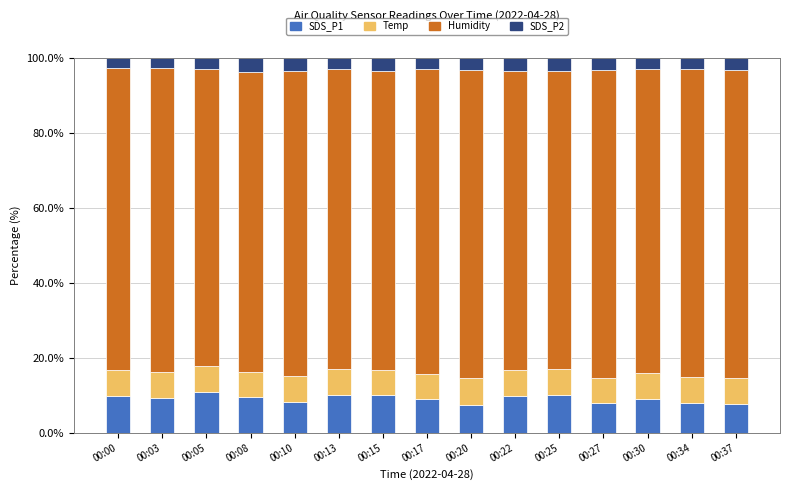

What is the highest value of the SDS_P1 series?

10.9